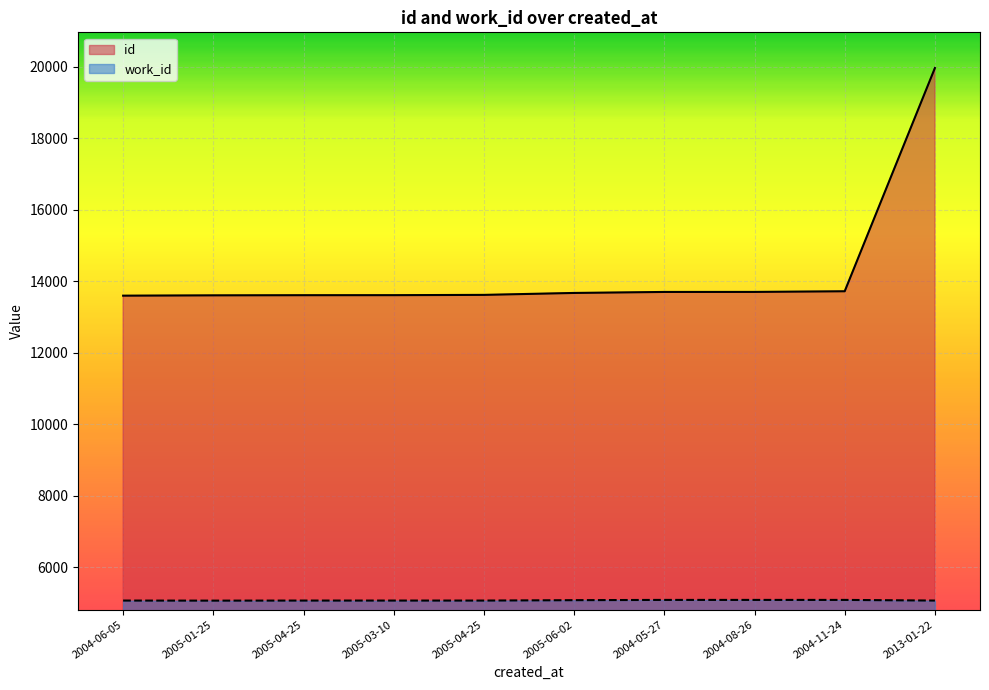

At which label is id closest to 16777?

2004-11-24